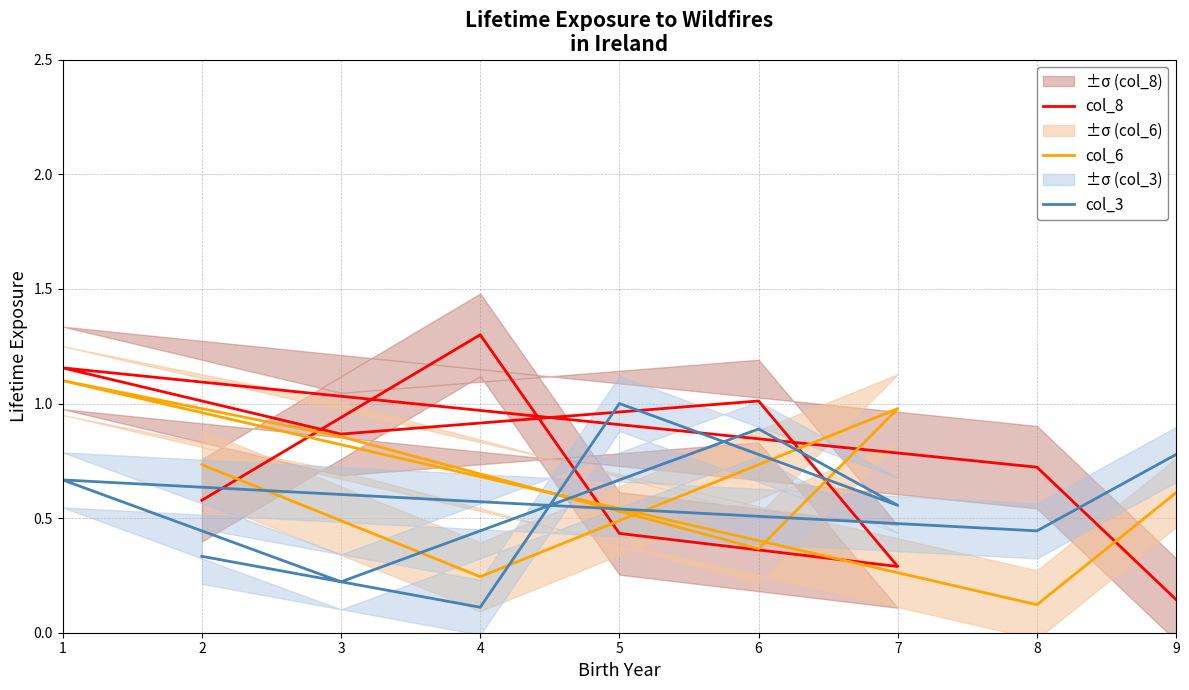

What is the sum of all col_3 values?

5.0